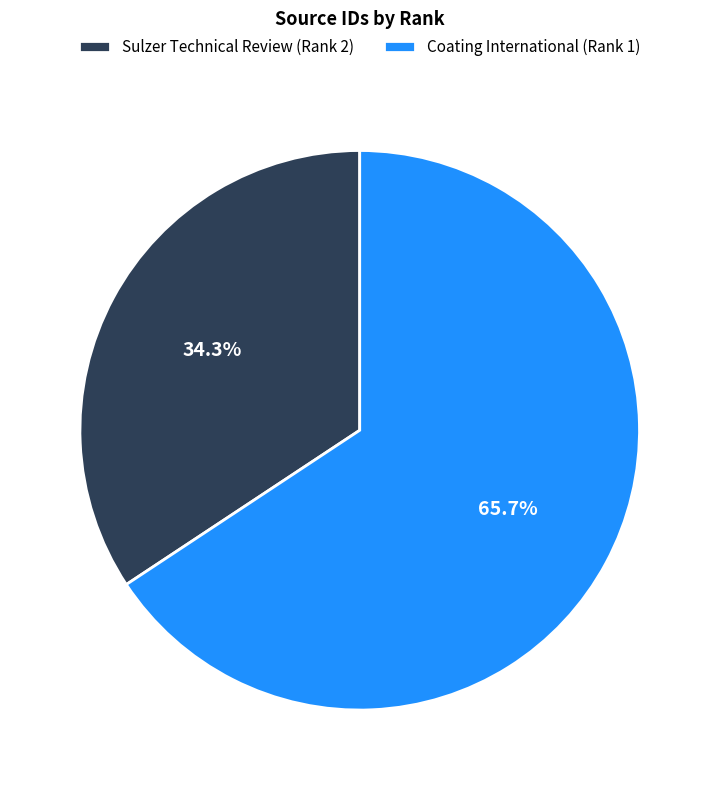

Does Sulzer Technical Review (Rank 2) represent more than half of the total?

No